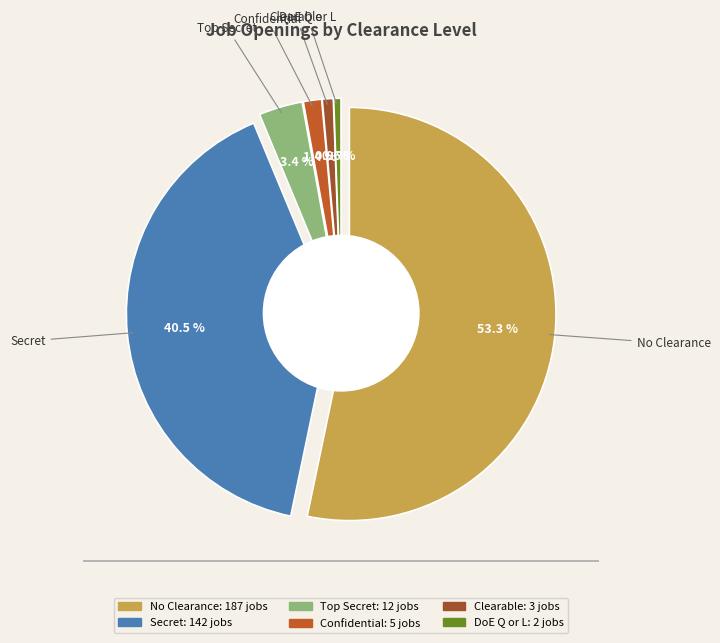

To the nearest percent, what is the combined percentage of Secret and No Clearance?

94%